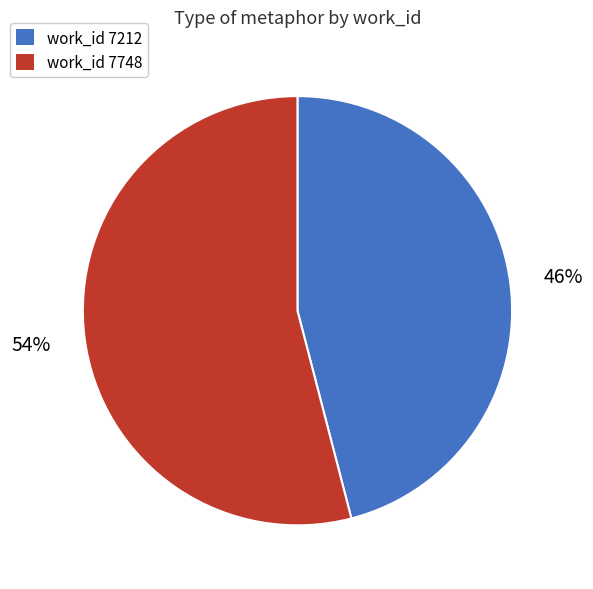

Does any single category account for the majority?

Yes